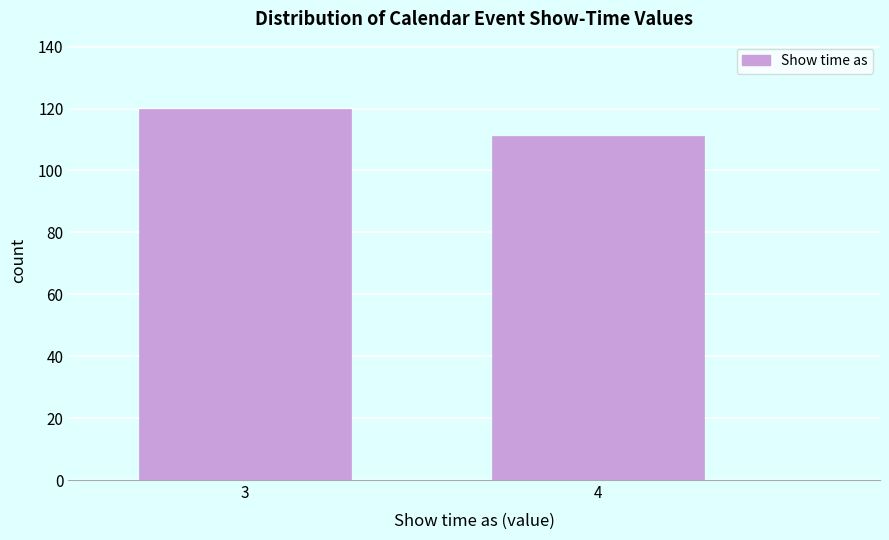

Reading left to right, transcribe all the data shown in this chart.

3=120	4=111